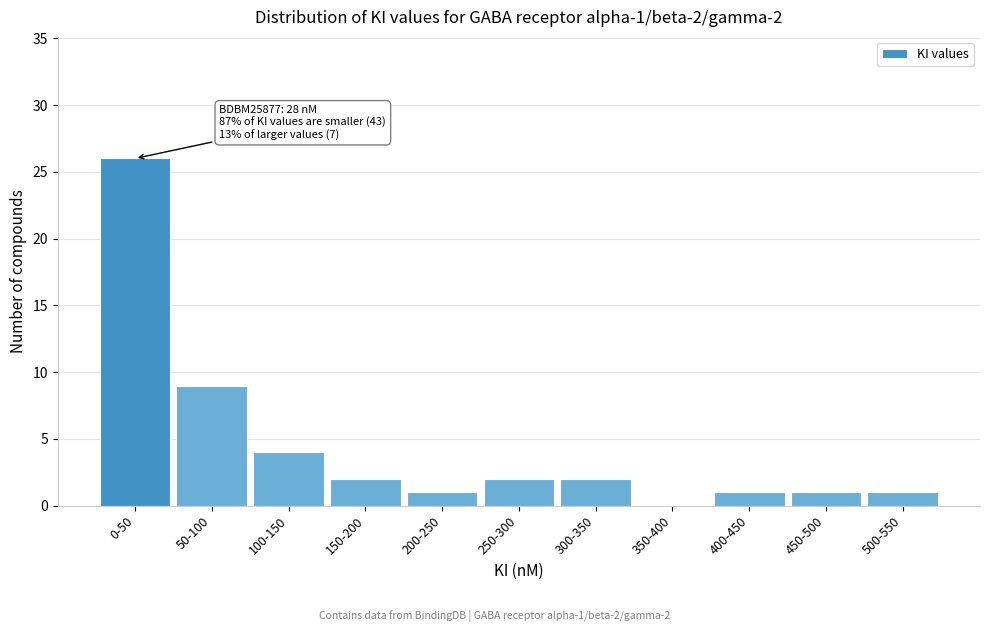

Reading left to right, list all the values displayed in this chart.

0-50=26	50-100=9	100-150=4	150-200=2	200-250=1	250-300=2	300-350=2	350-400=0	400-450=1	450-500=1	500-550=1